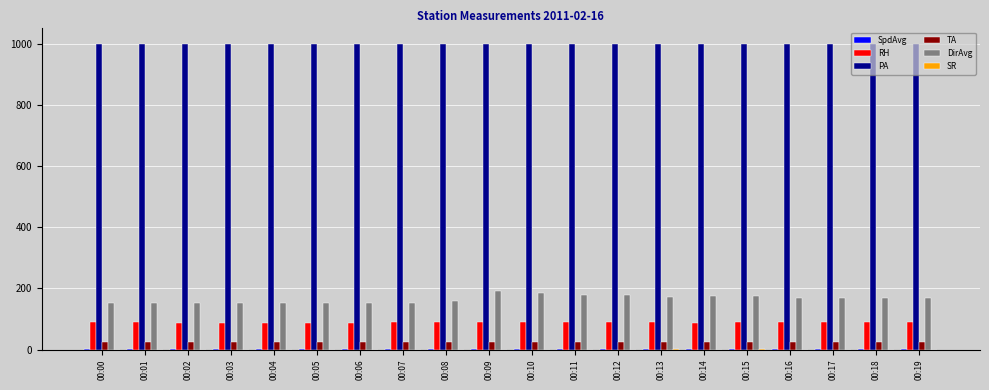

The value of DirAvg at 00:05 is 151.0. True or false?

True